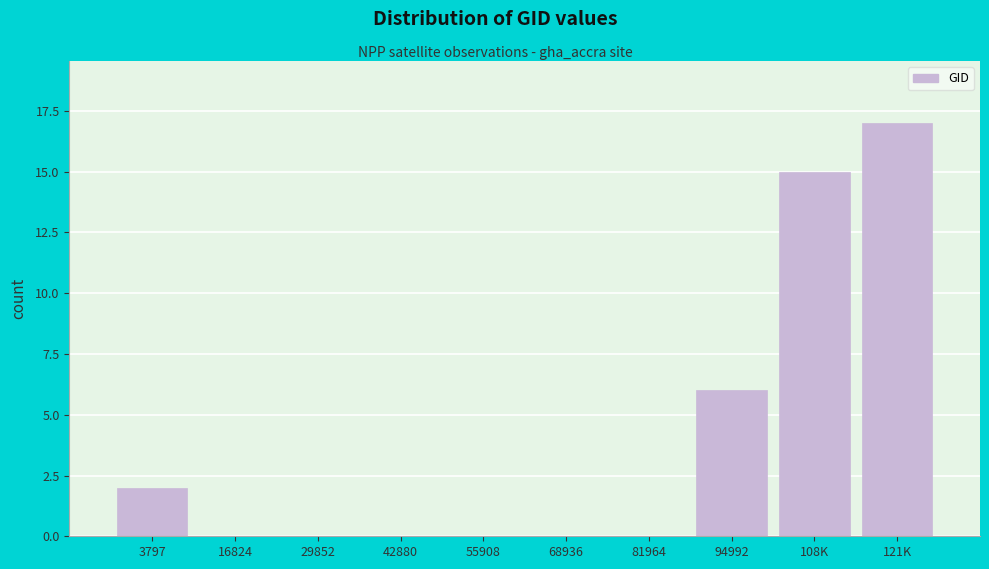

Reading left to right, what are all the values shown in this chart?

3797=2	16824=0	29852=0	42880=0	55908=0	68936=0	81964=0	94992=6	108K=15	121K=17